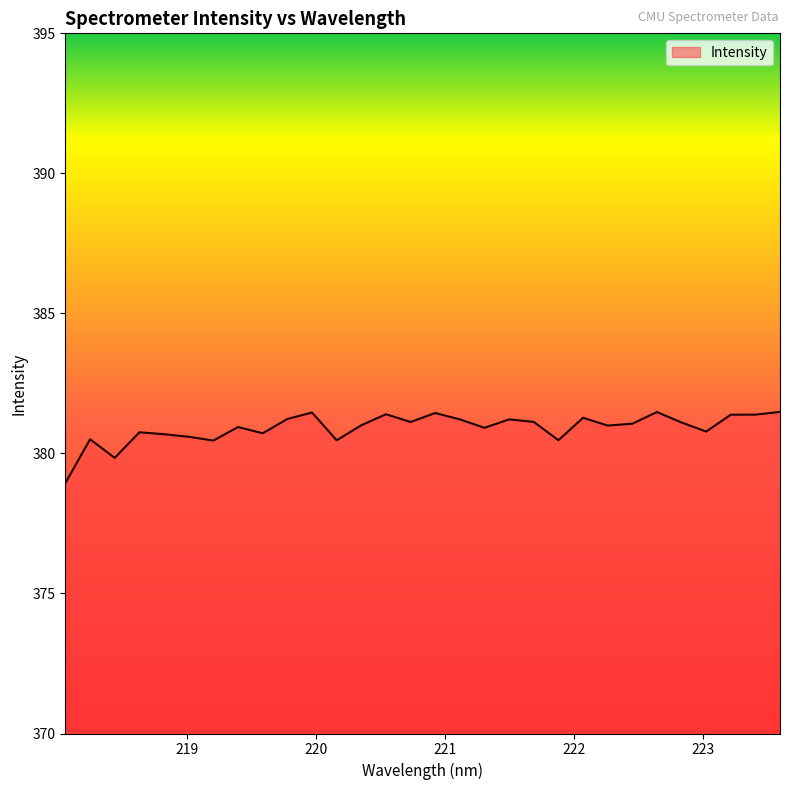

What is the minimum value shown in the chart?

378.9